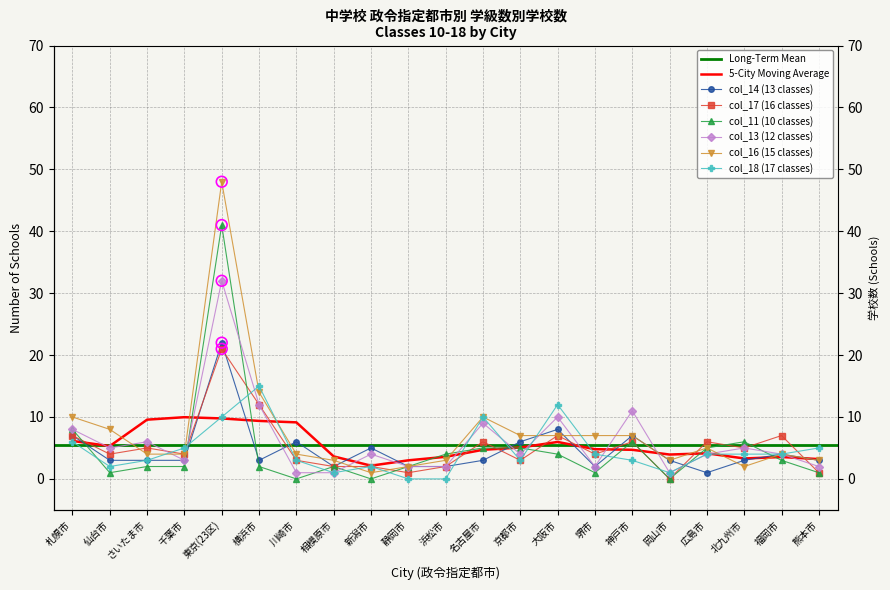

Which series has the largest total across all categories?

col_16 (15 classes)